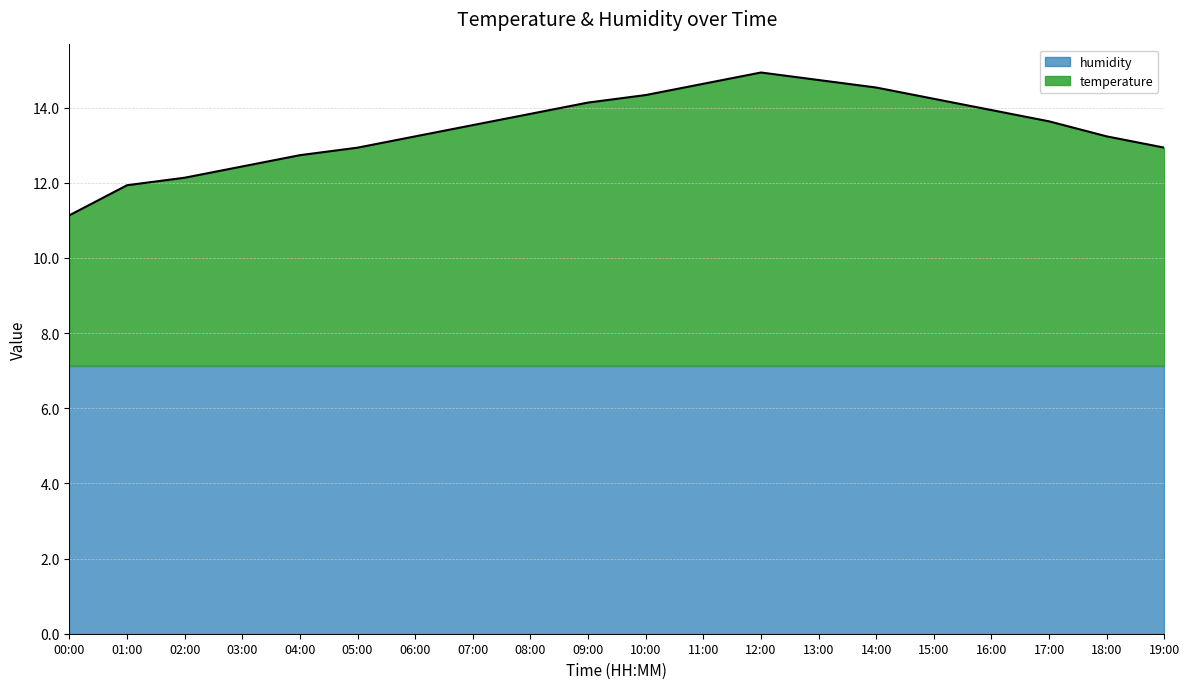

Does the chart display data point markers on the line(s)?

No